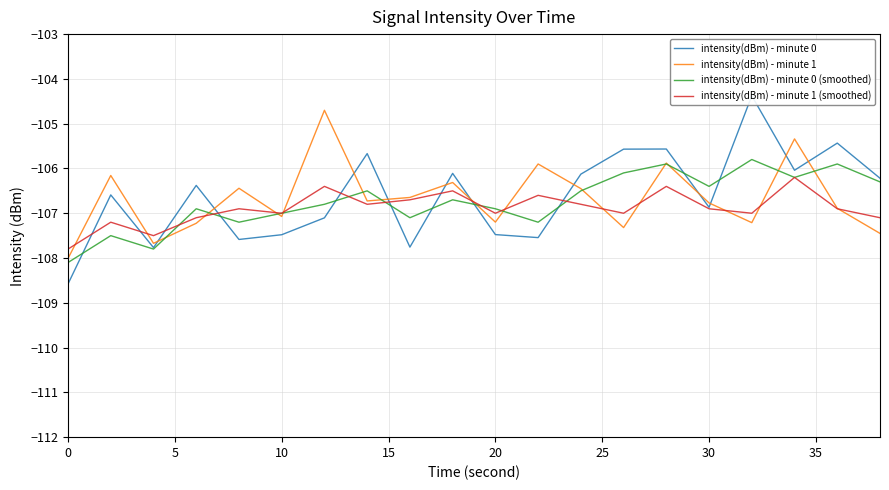

How many times do intensity(dBm) - minute 1 (smoothed) and intensity(dBm) - minute 1 cross each other?

12